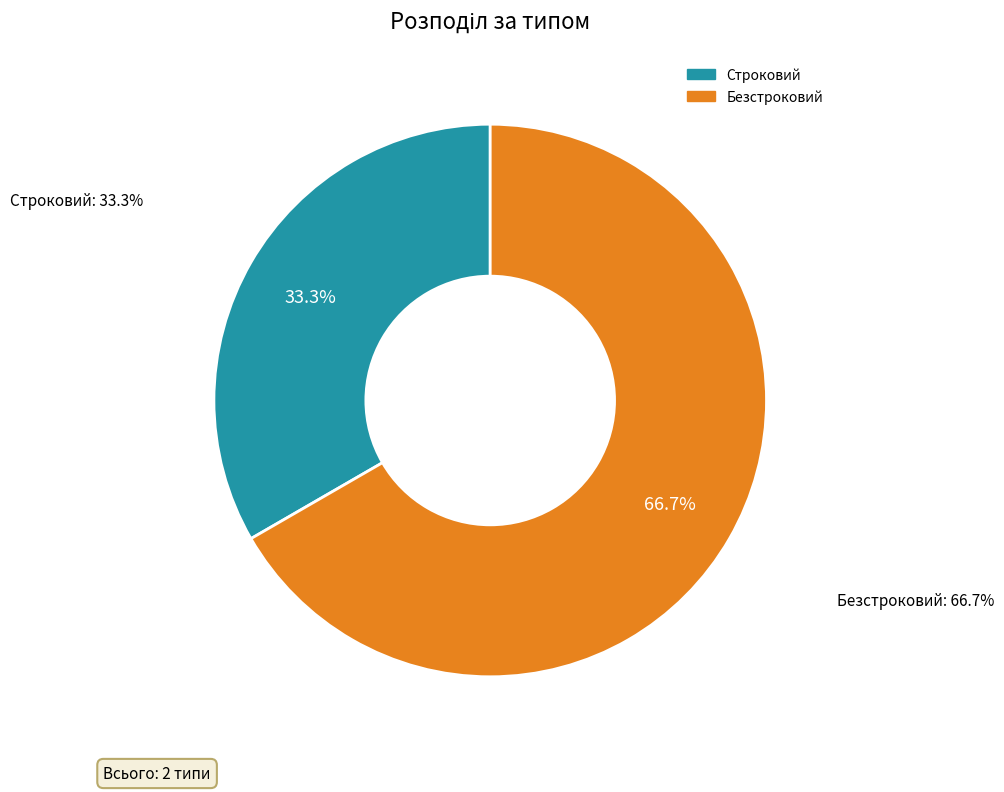

The Строковий slice represents 44% of the pie. True or false?

False